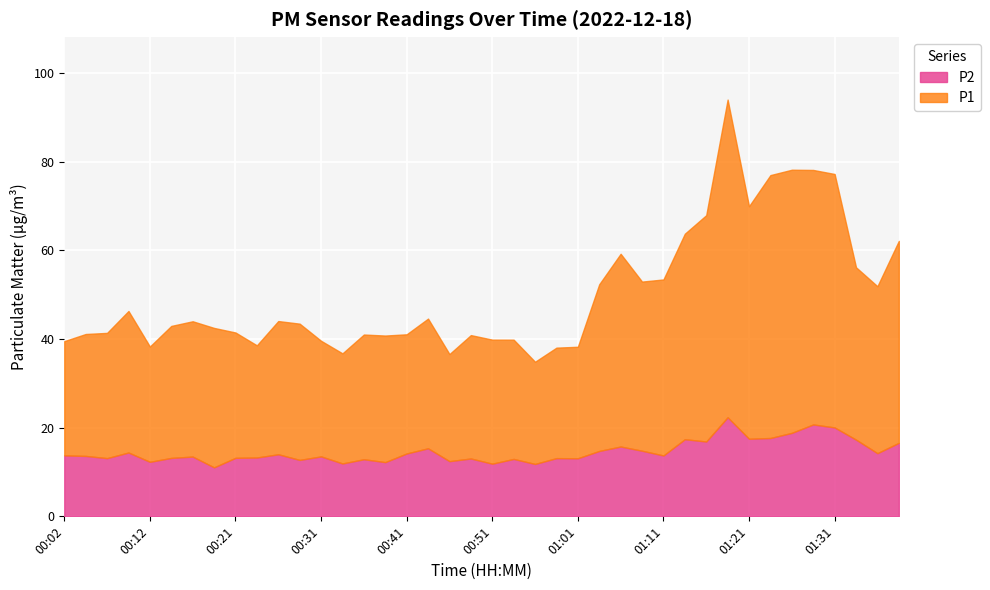

Read the P1 value at 01:26.

59.4